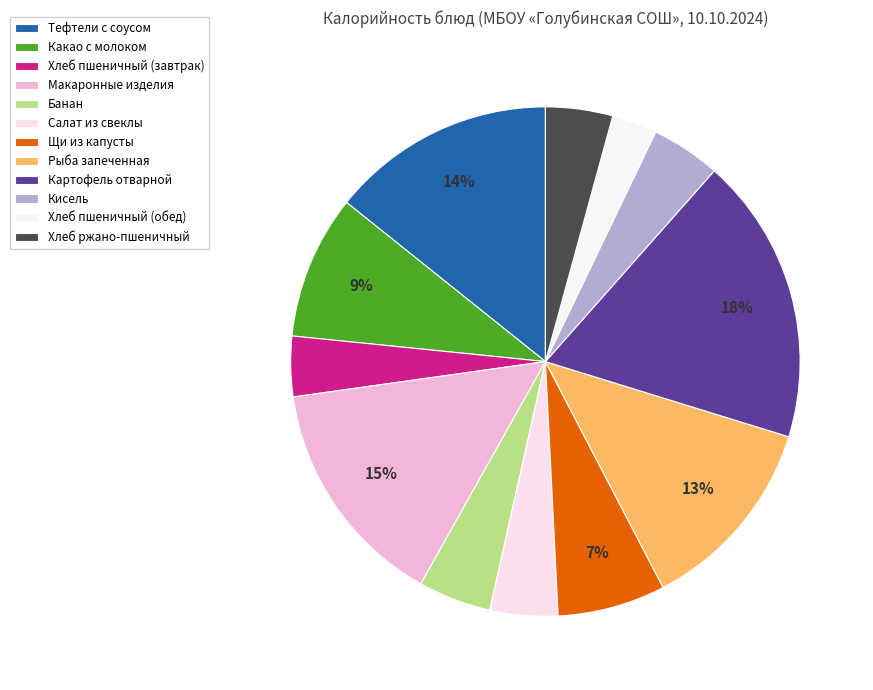

Which category has the biggest portion of the pie?

Картофель отварной